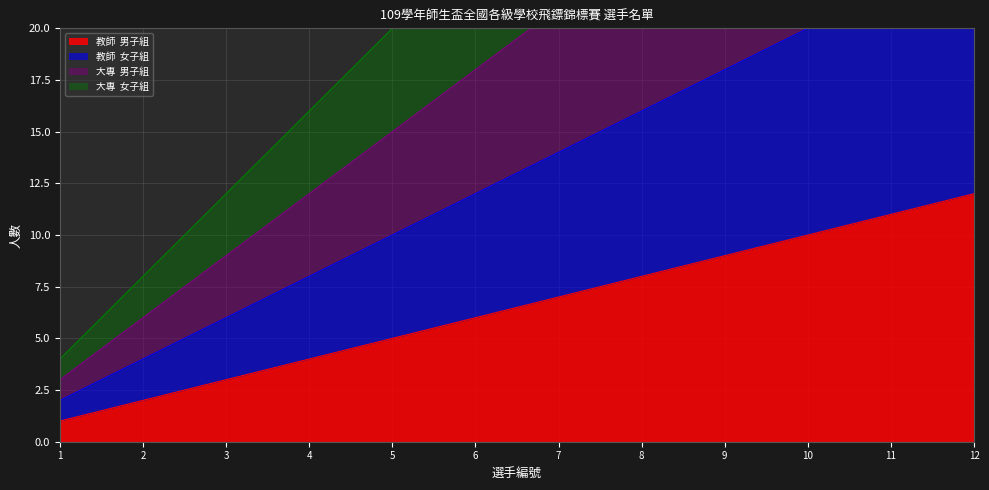

What is the difference between the highest and lowest values at 7?

21